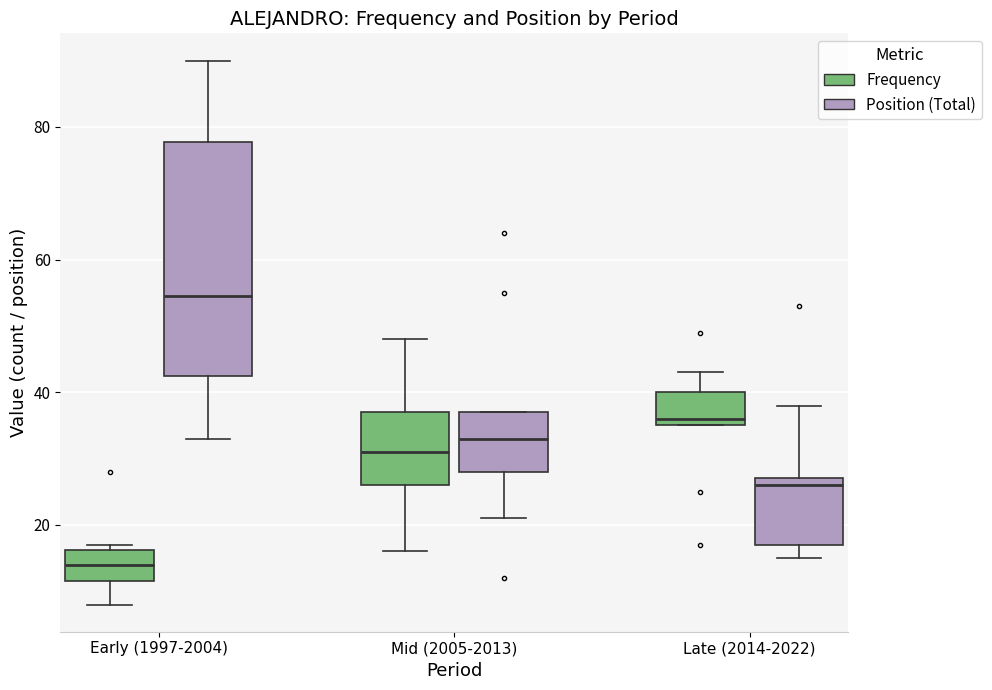

Reading left to right, read every box against the y-axis: the position of its median line, the range the box covers, and the ends of its whiskers. The values are not printed on the chart, so give them approximately, as read against the axis.

Early (1997-2004) (Frequency): median 14, box 12 to 16, whiskers 8 to 18
Early (1997-2004) (Position (Total)): median 54, box 42 to 78, whiskers 34 to 90
Mid (2005-2013) (Frequency): median 32, box 26 to 38, whiskers 16 to 48
Mid (2005-2013) (Position (Total)): median 34, box 28 to 38, whiskers 22 to 38
Late (2014-2022) (Frequency): median 36 (just above the box's lower edge), box 36 to 40, whiskers 36 to 44
Late (2014-2022) (Position (Total)): median 26, box 18 to 28, whiskers 16 to 38